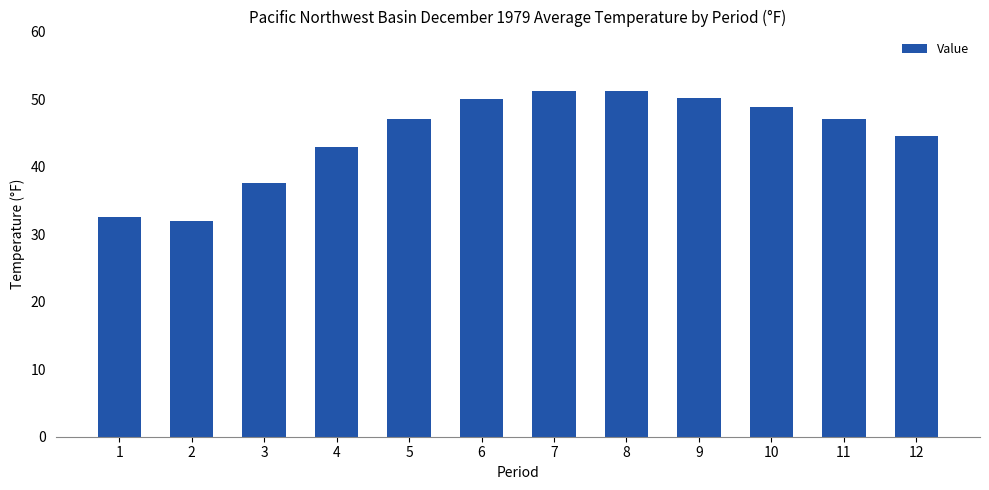

How many series are shown in this chart?

1